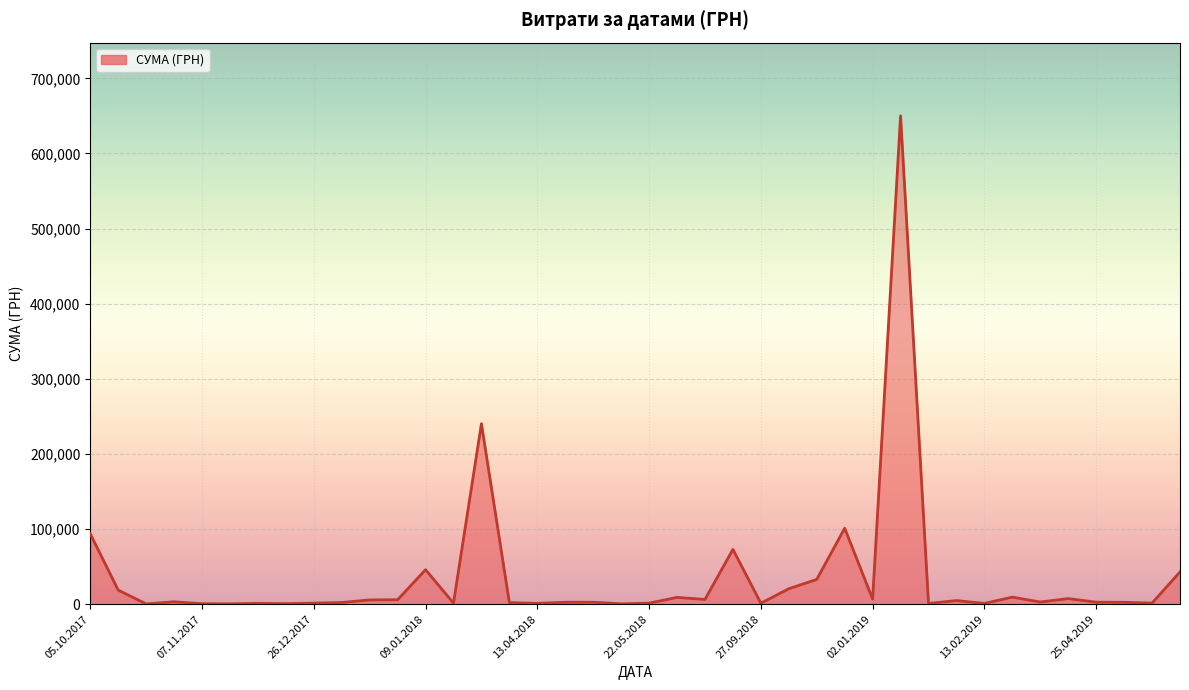

What is the difference between the maximum and minimum values?

649662.2